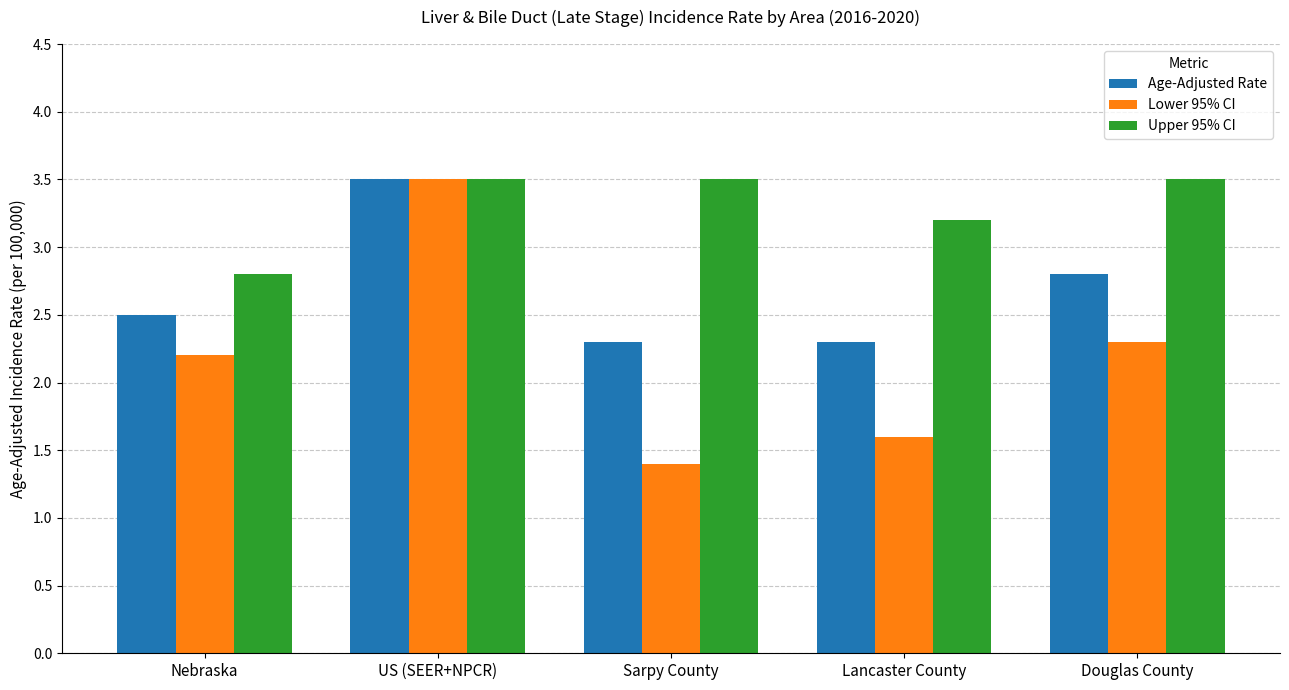

What is the lowest value of the Age-Adjusted Rate series?

2.3